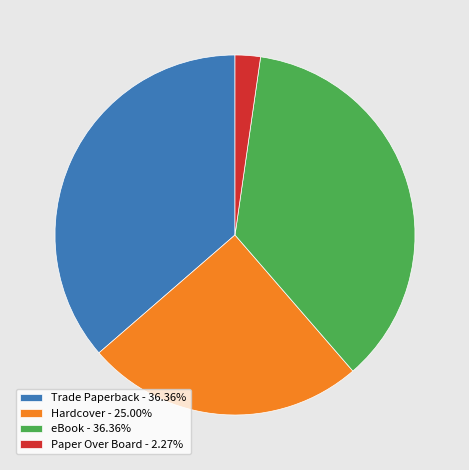

Is there any slice that represents more than half of the pie?

No